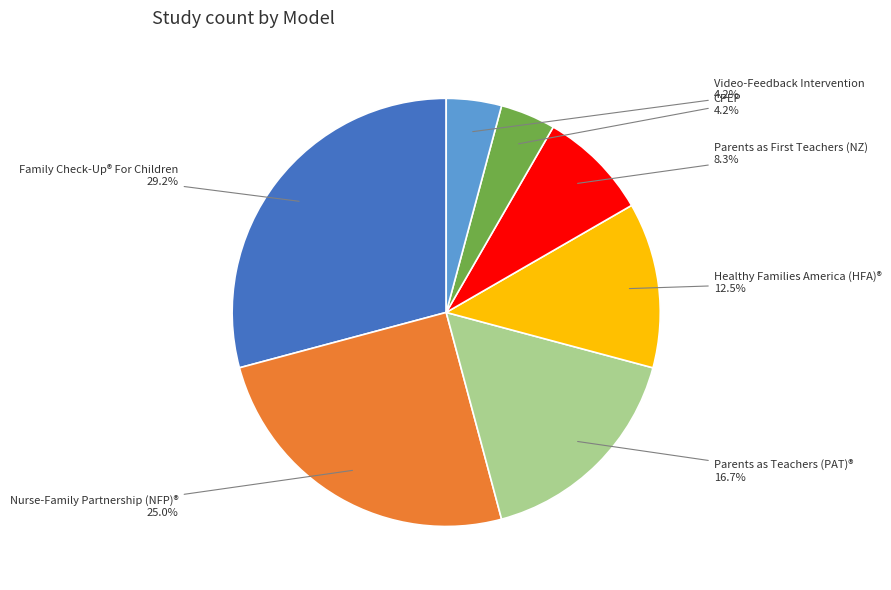

Is there any slice that represents more than half of the pie?

No